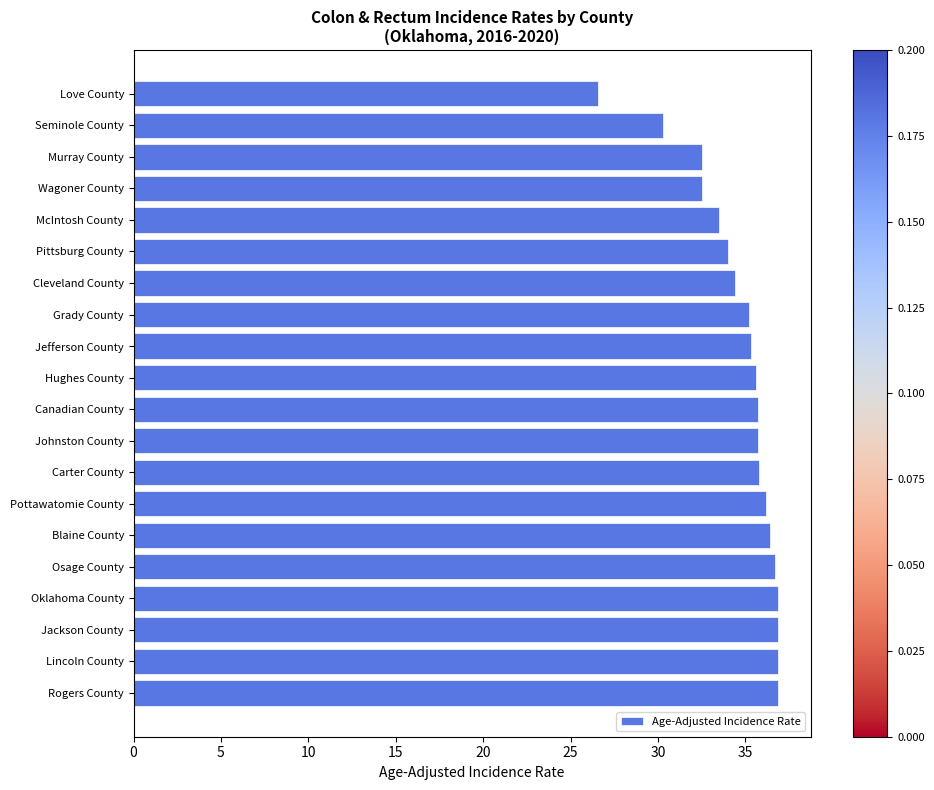

What is the sum of all values?

694.0